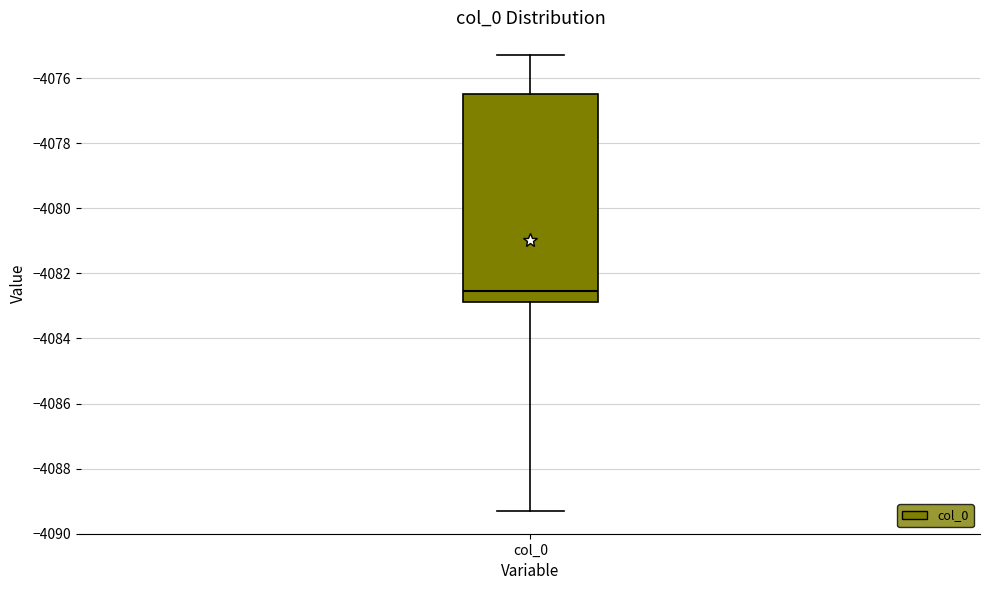

Transcribe this box plot: give where the median line is, the range the box spans, and where the two whiskers end, as read against the y-axis. The values are not printed on the chart, so give them approximately, as read against the axis.

median -4082.6, box -4082.8 to -4076.4, whiskers -4089.4 to -4075.2